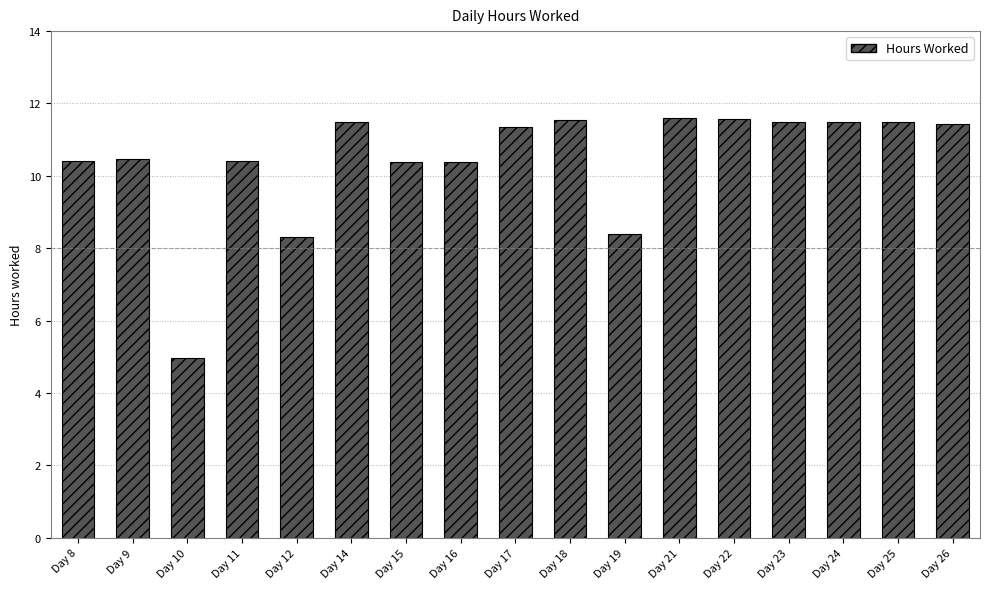

What is the average value?

10.4